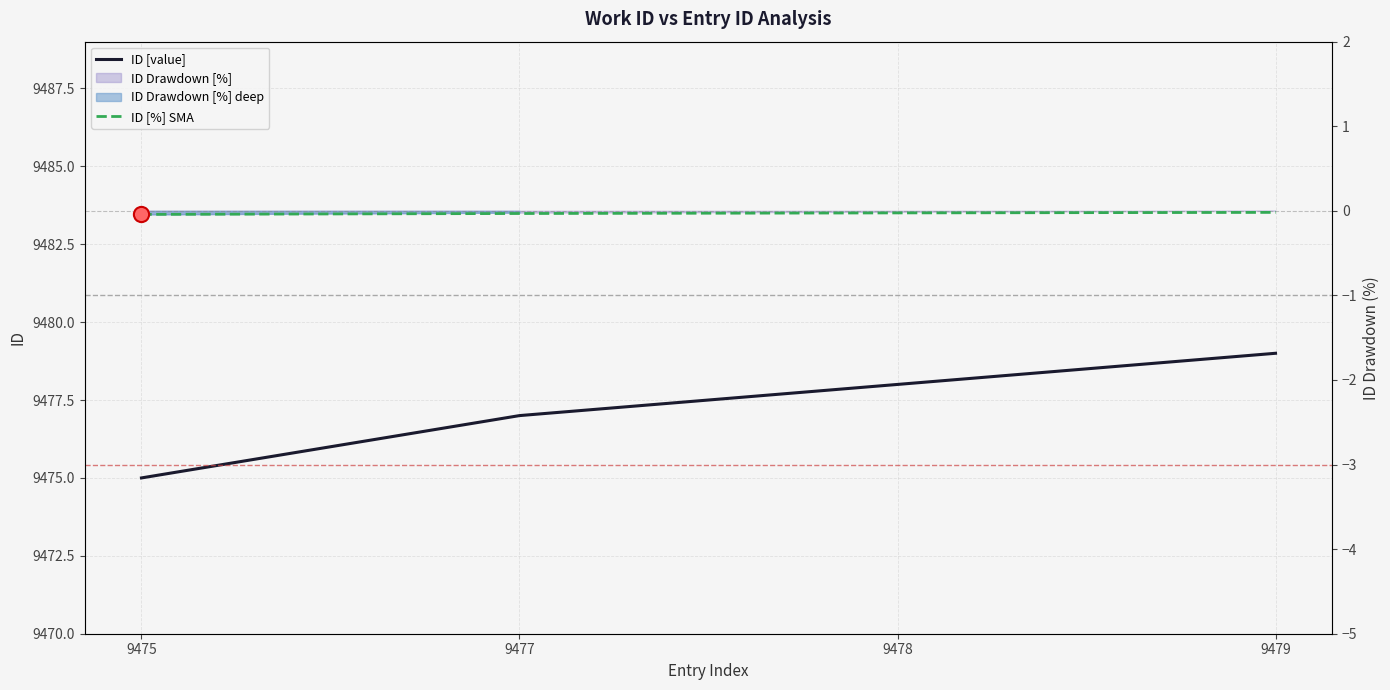

At how many categories does at least one series exceed 7140?

4